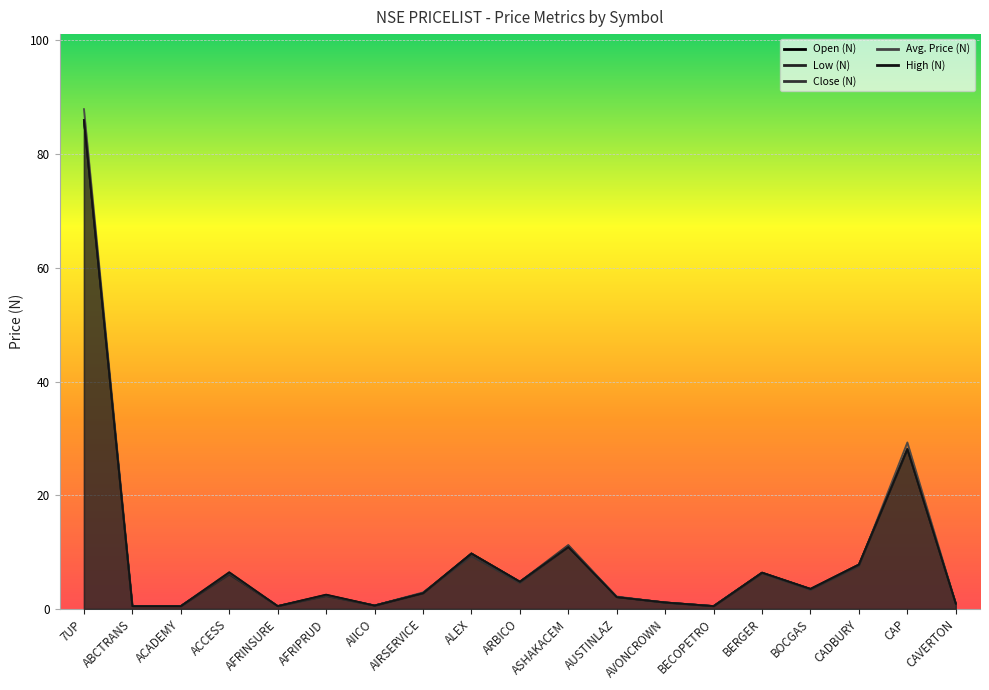

How many categories are shown in the chart?

19